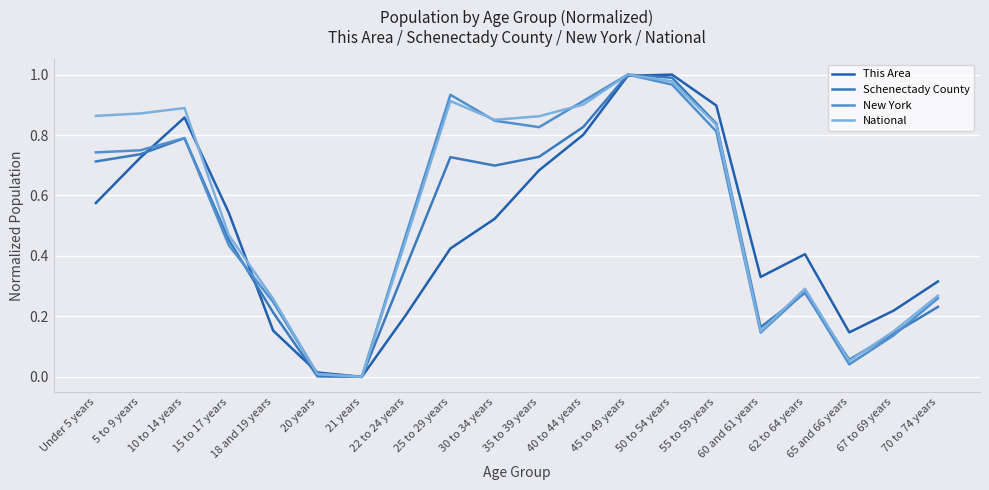

What is the label of the 18th point from the left?

65 and 66 years